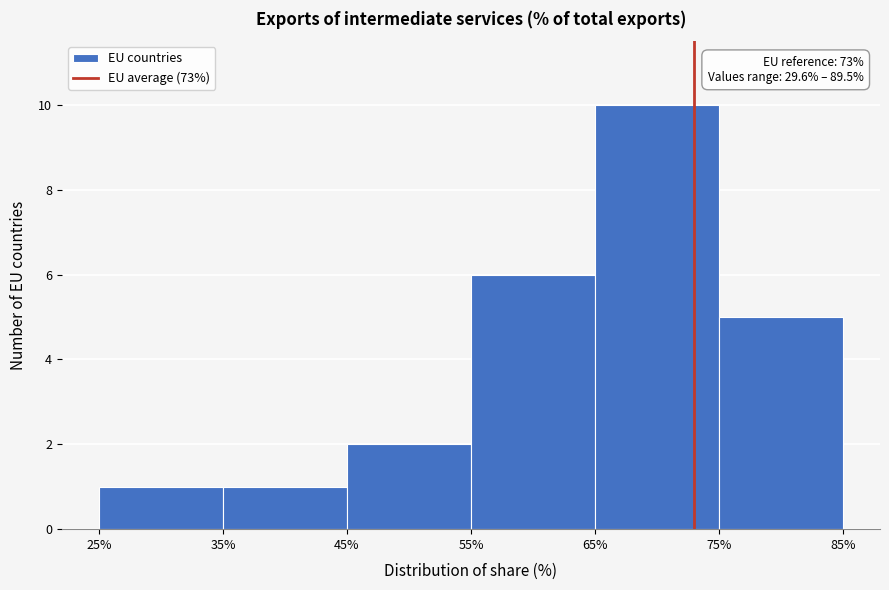

Over which range of the x-axis is the bar tallest?

65% to 75%